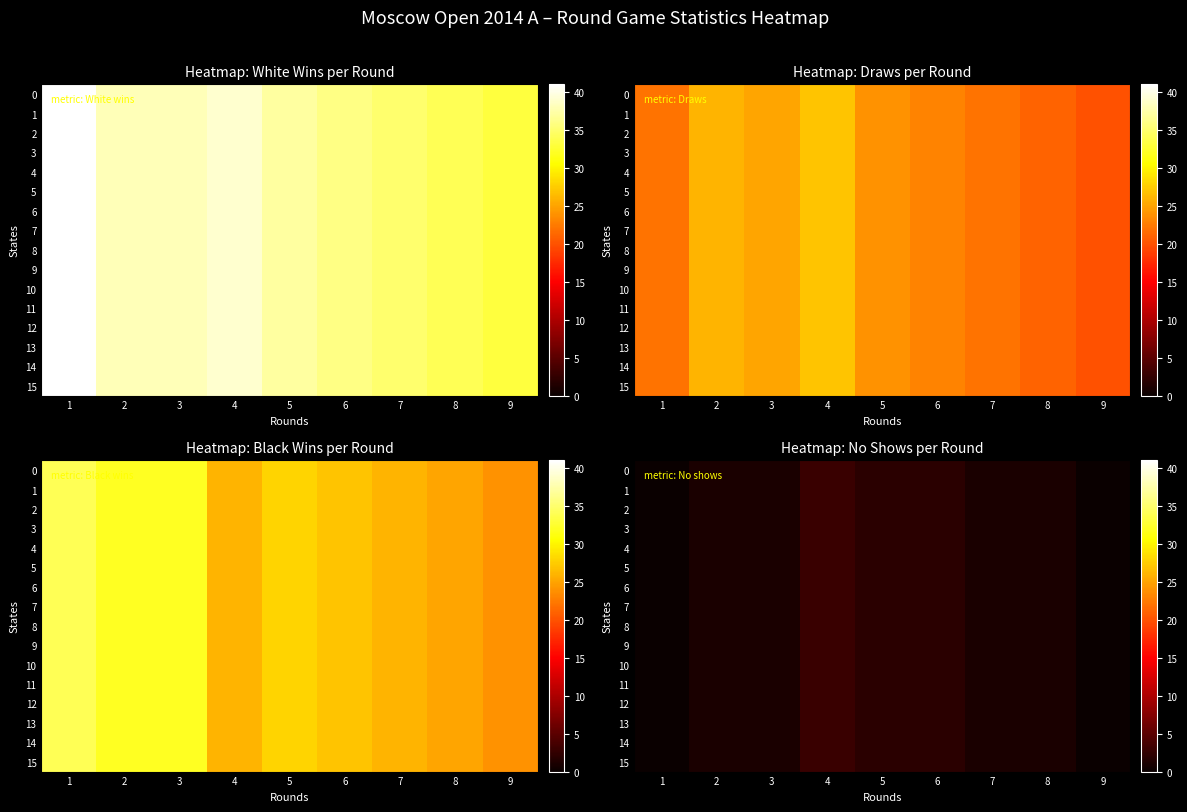

What is the difference between the 5 values at 8 and 4?

2